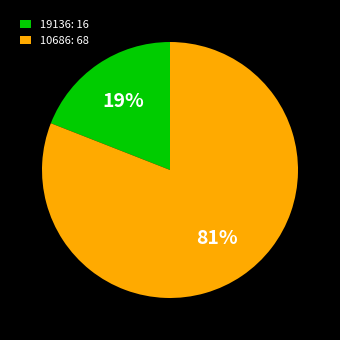

What percentage is the 10686 slice, to the nearest percent?

81%